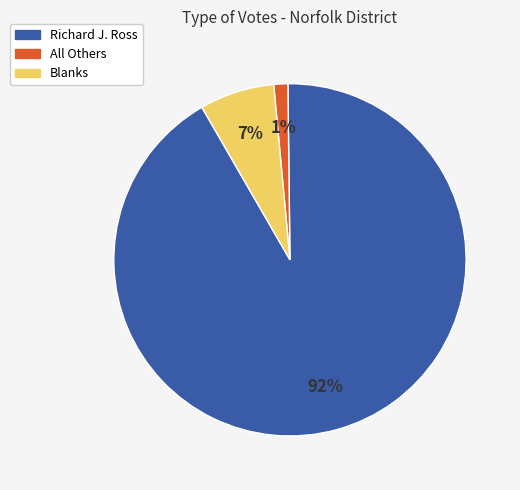

Does any single category account for the majority?

Yes